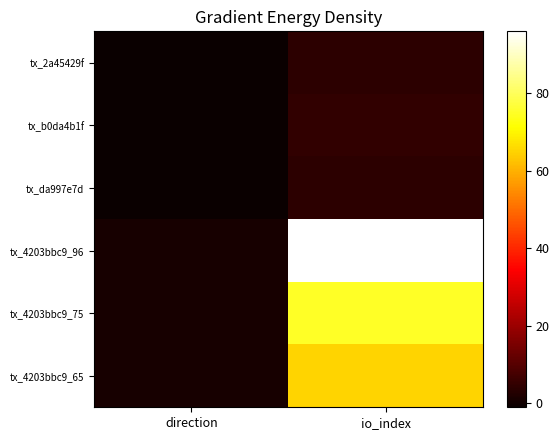

At how many categories does at least one series exceed 78?

1